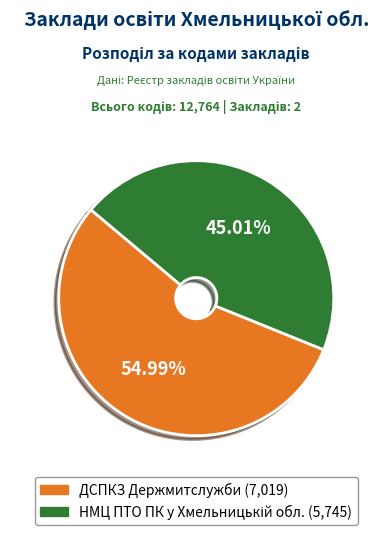

What is the largest slice in the pie chart?

ДСПКЗ Держмитслужби